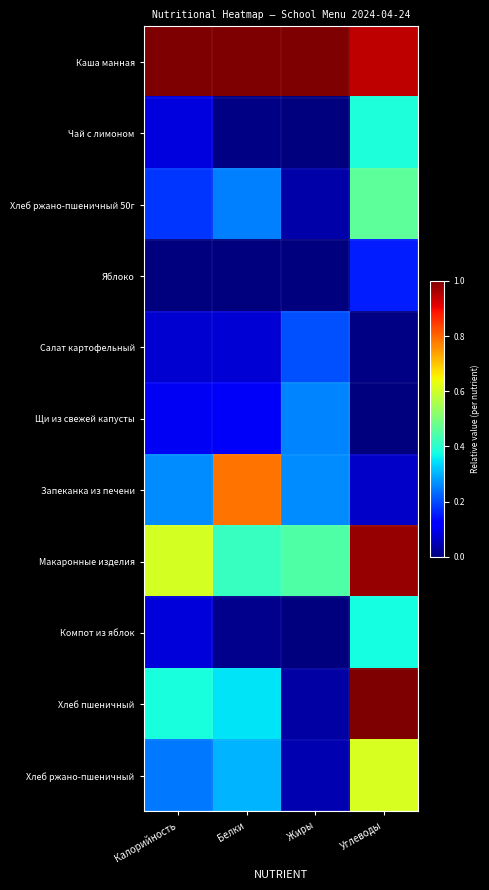

At which category is the sum across all series the highest?

Углеводы